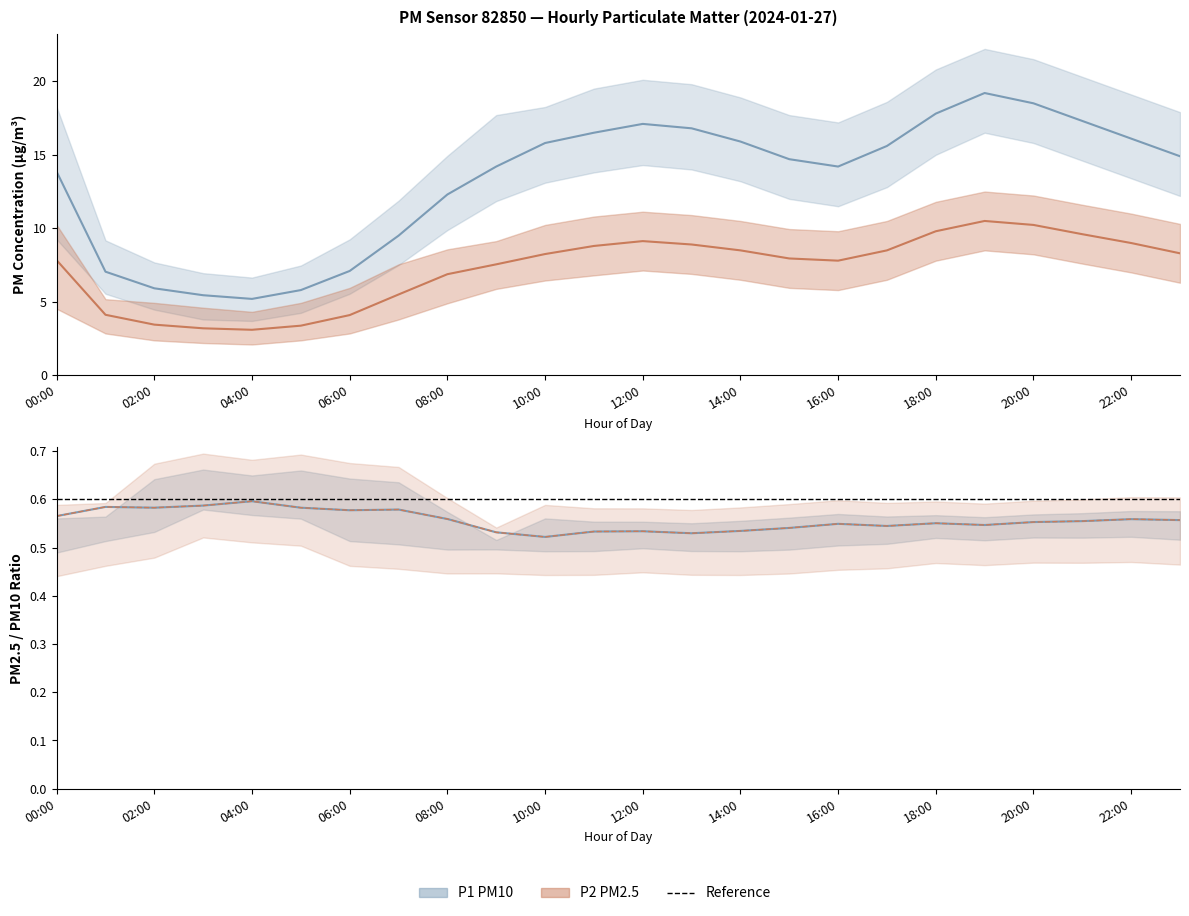

What value does the P2_upper series have at 13:00?

10.9